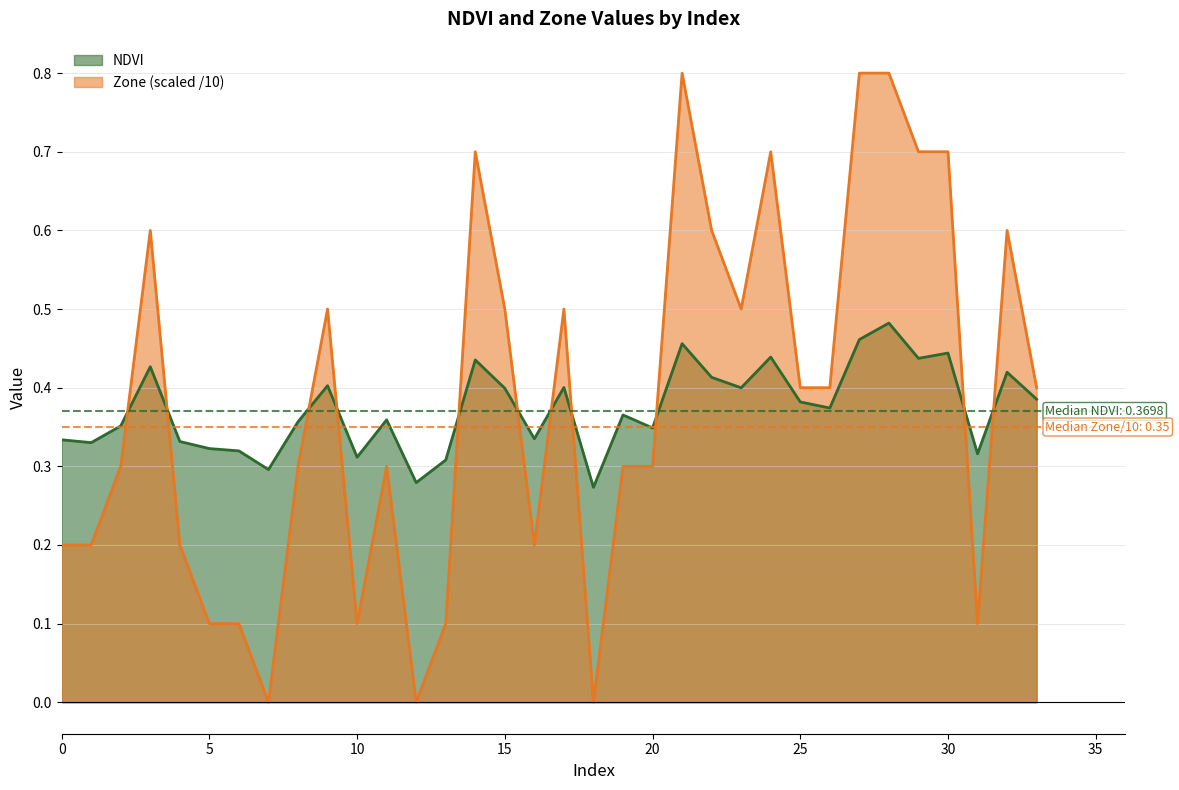

After their last crossing, which series has the higher values: NDVI or Zone?

Zone